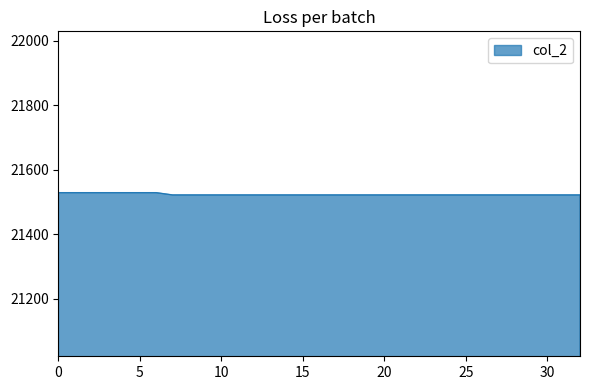

What is the greatest value displayed?

21529